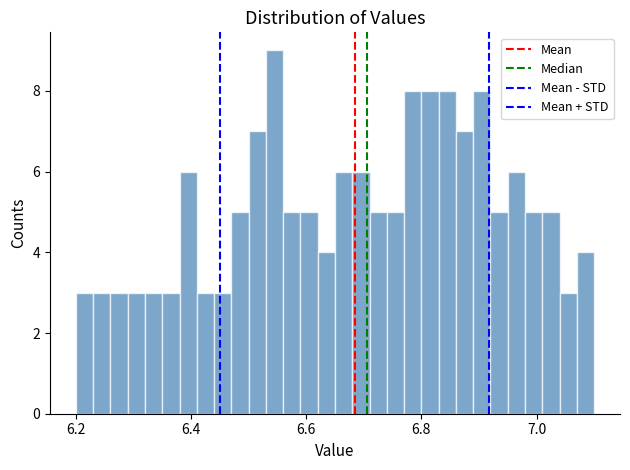

Read against the x-axis, roughly where is the centre of the tallest bar?

6.54